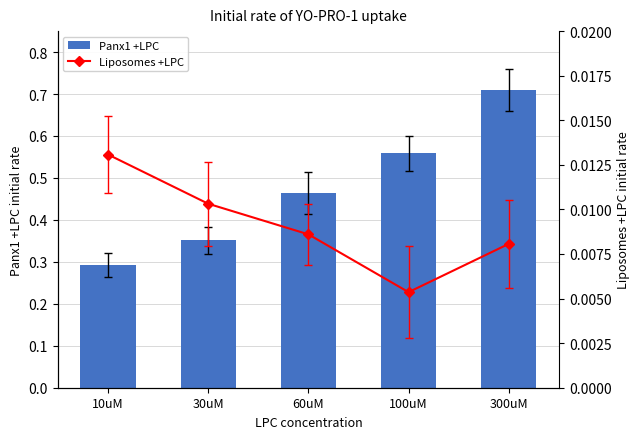

Is it true that Panx1 +LPC equals 0.7 at 300uM?

True